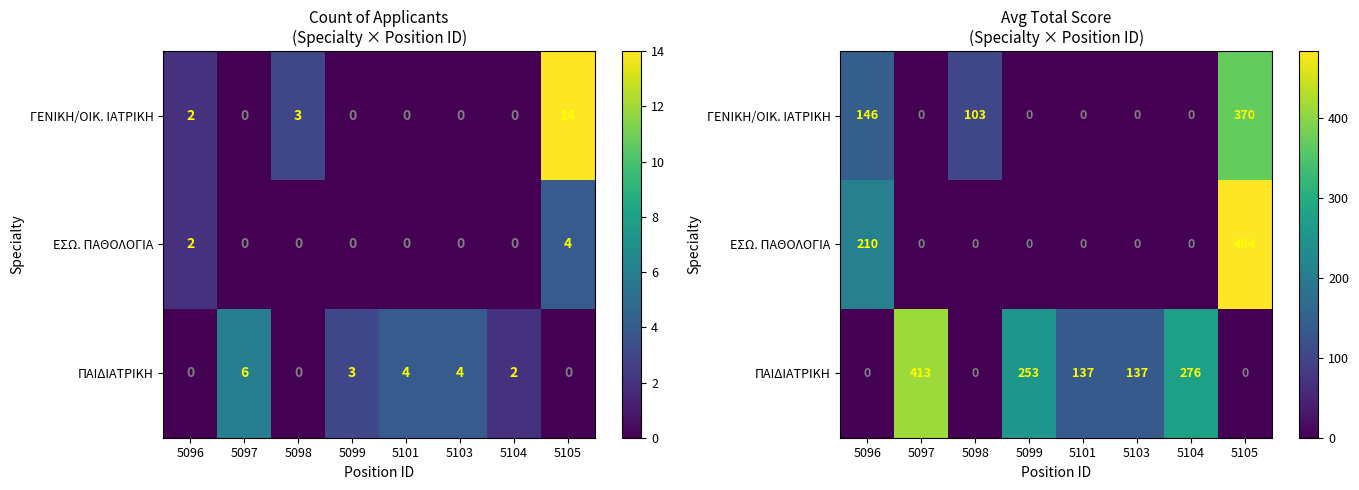

What is the average value of the ΕΣΩ. ΠΑΘΟΛΟΓΙΑ series?

86.7